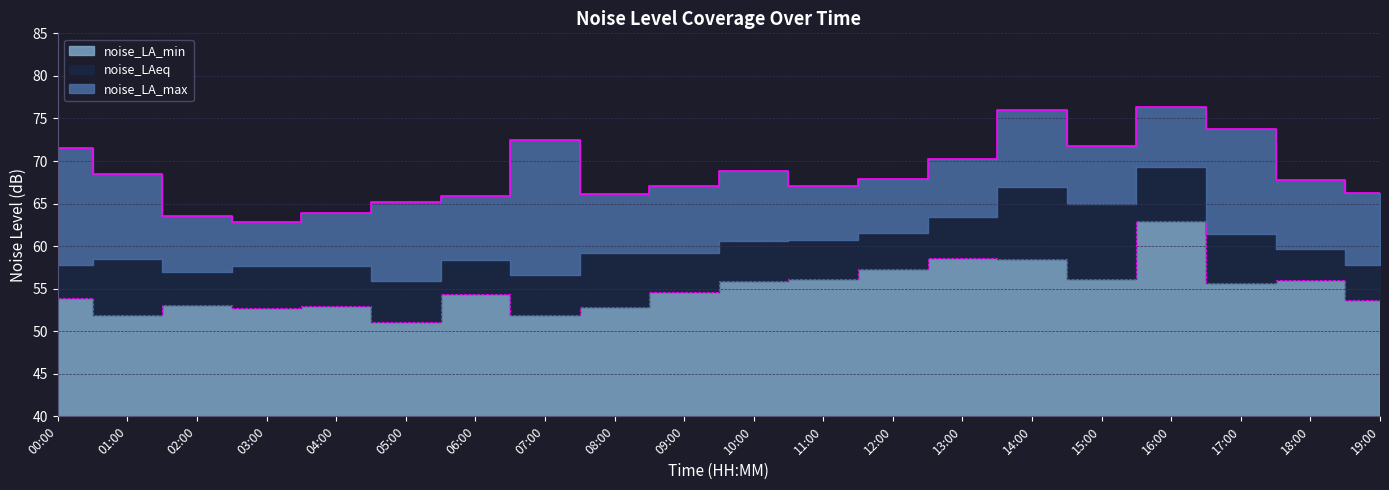

What is the difference between the maximum and minimum values in the noise_LA_max series?

13.5